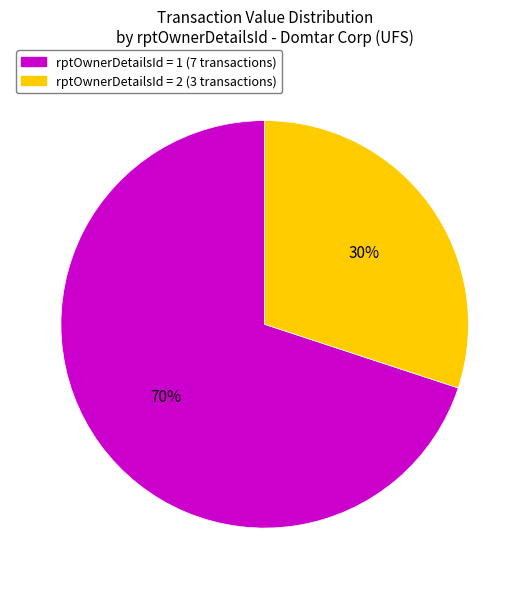

Count the number of slices in the pie.

2